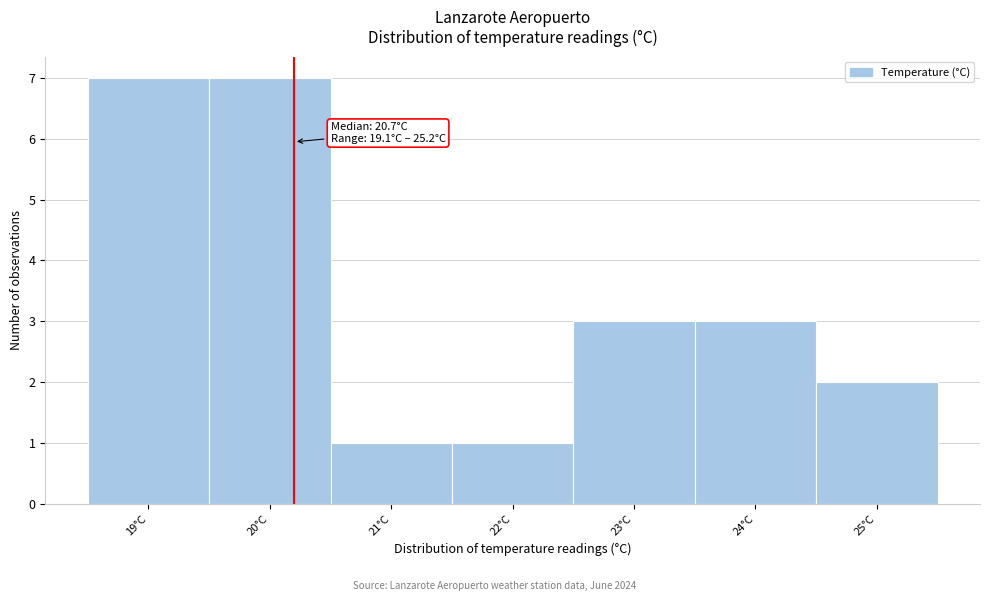

Reading right to left, extract all data points from this chart.

2	3	3	1	1	7	7